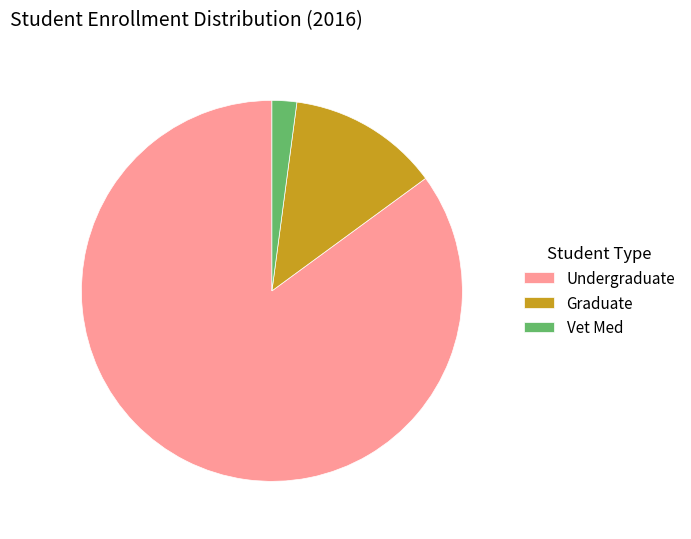

True or false: Undergraduate accounts for 85% of the total.

True